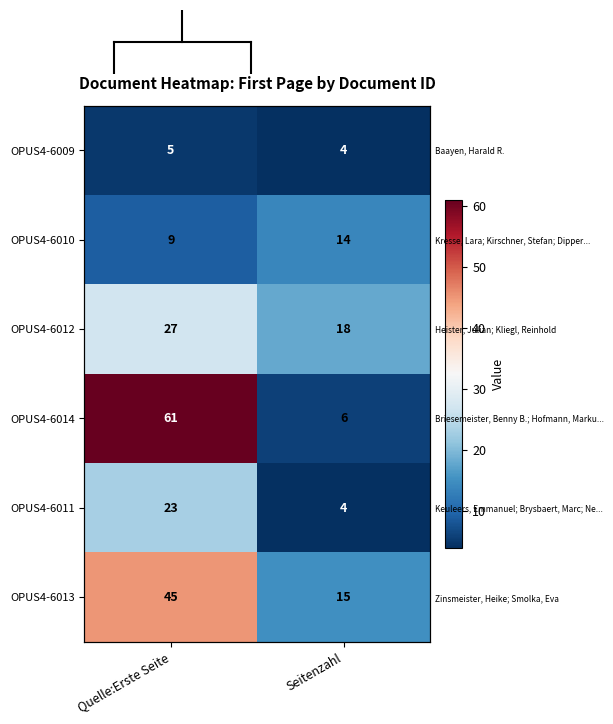

True or false: OPUS4-6014 has a value of 6 at Seitenzahl.

True